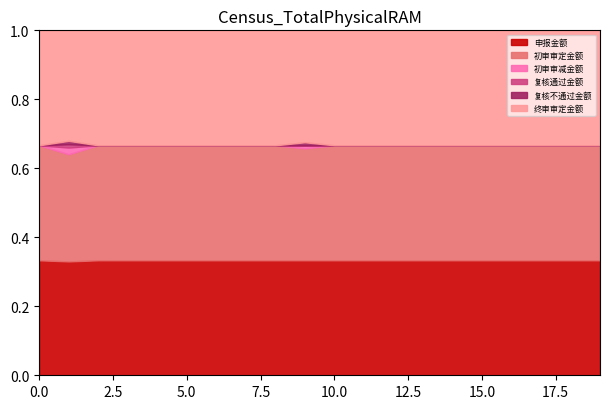

What is the difference between the maximum and minimum values in the 初审审减金额 series?

719.9